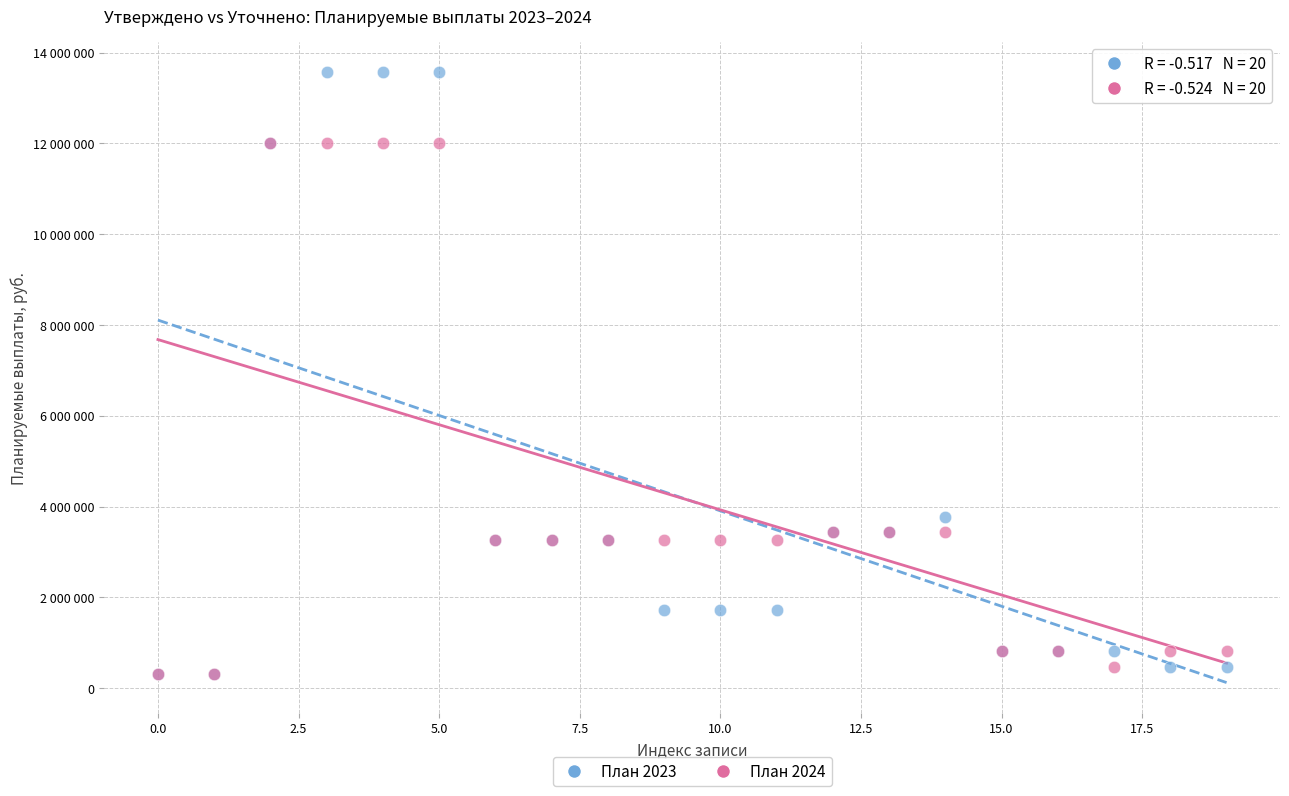

Which series contains the highest Y value?

План 2023